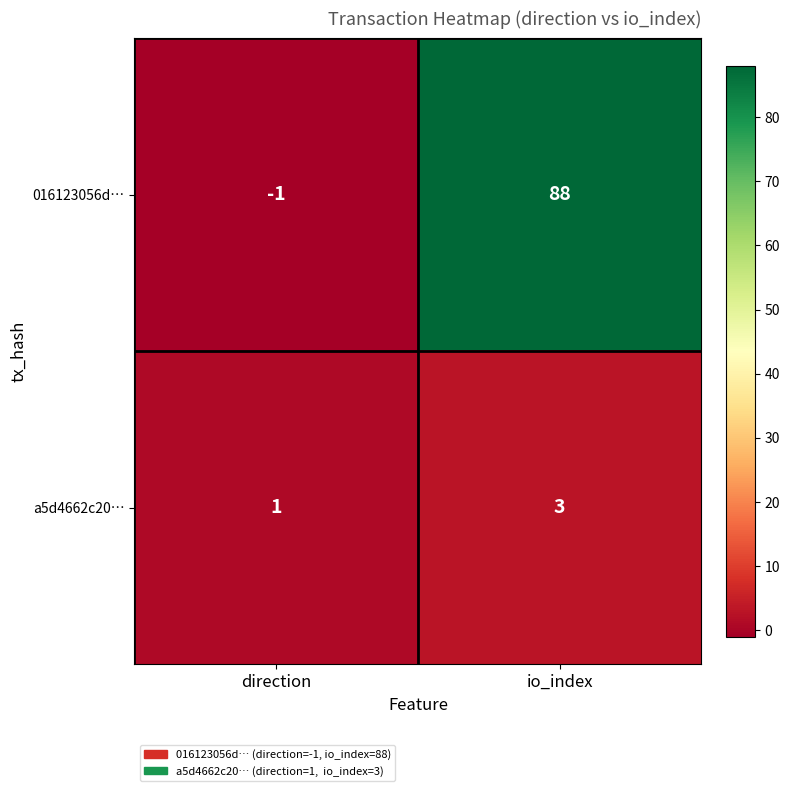

What is the sum of all 016123056d… values?

87